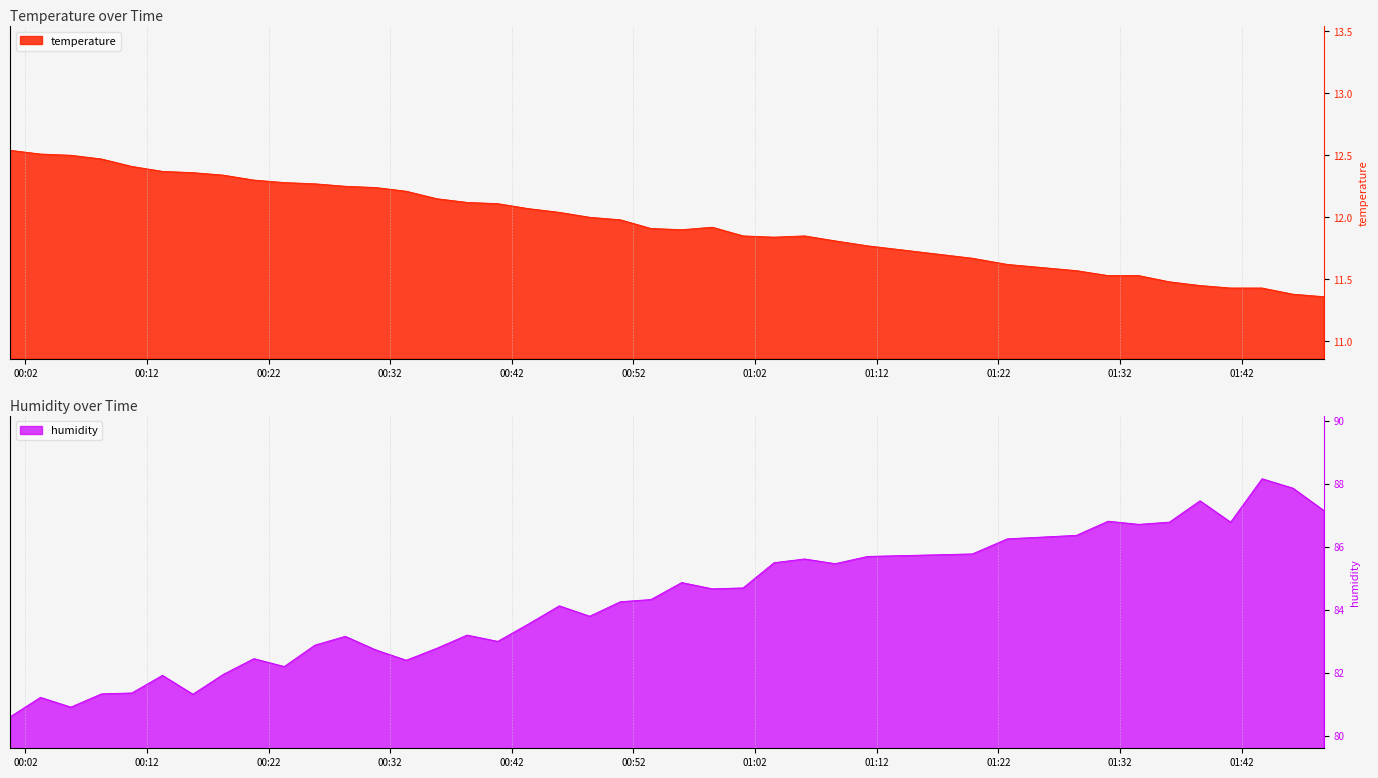

Where does the temperature series first go above 12?

2023-05-31T00:00:44